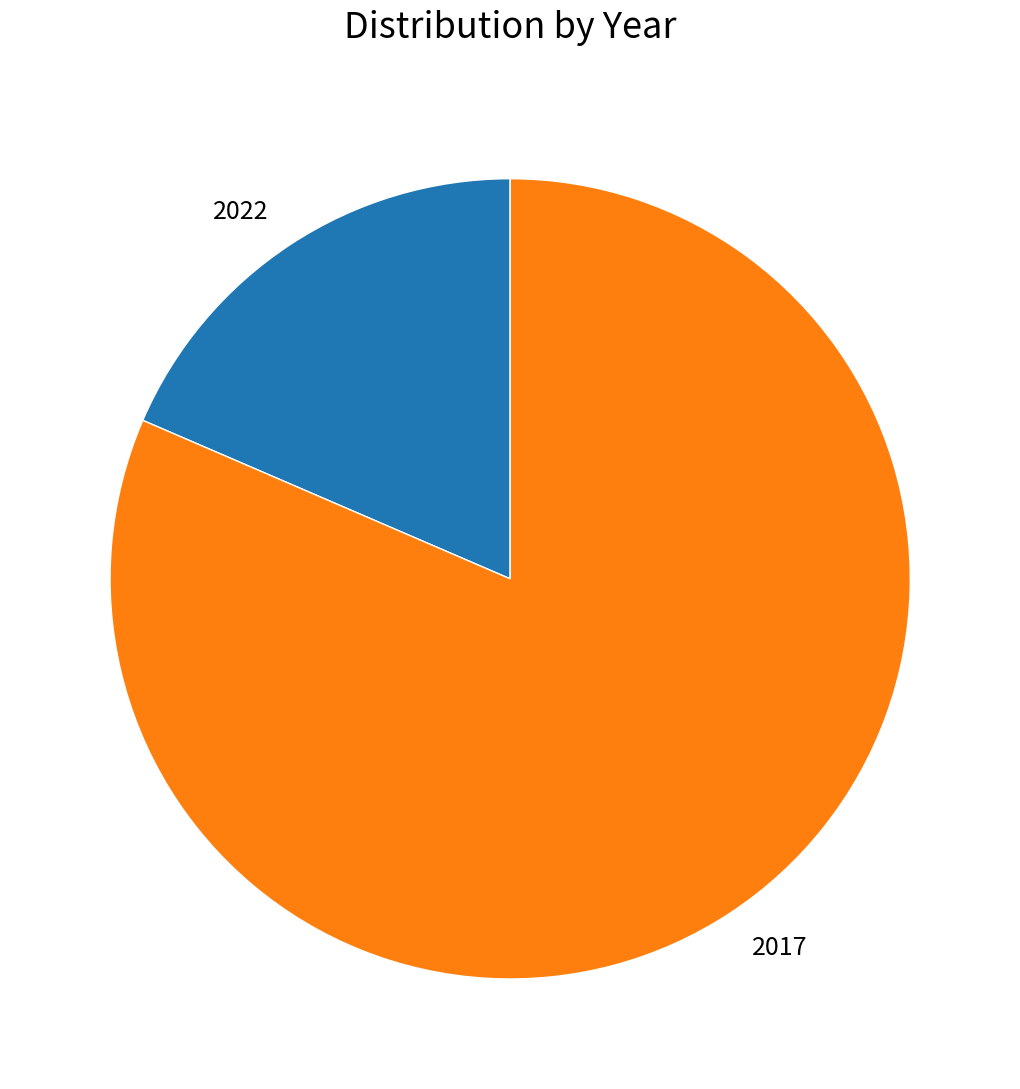

Does 2017 account for over 50% of the chart?

Yes